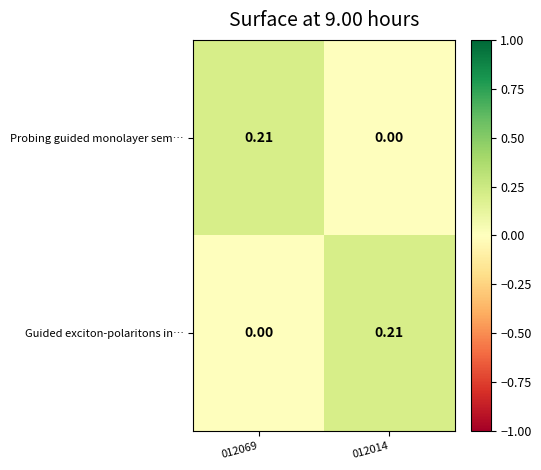

Is the value of Probing guided monolayer sem… at 012069 greater than the value of Guided exciton-polaritons in… at 012069?

Yes